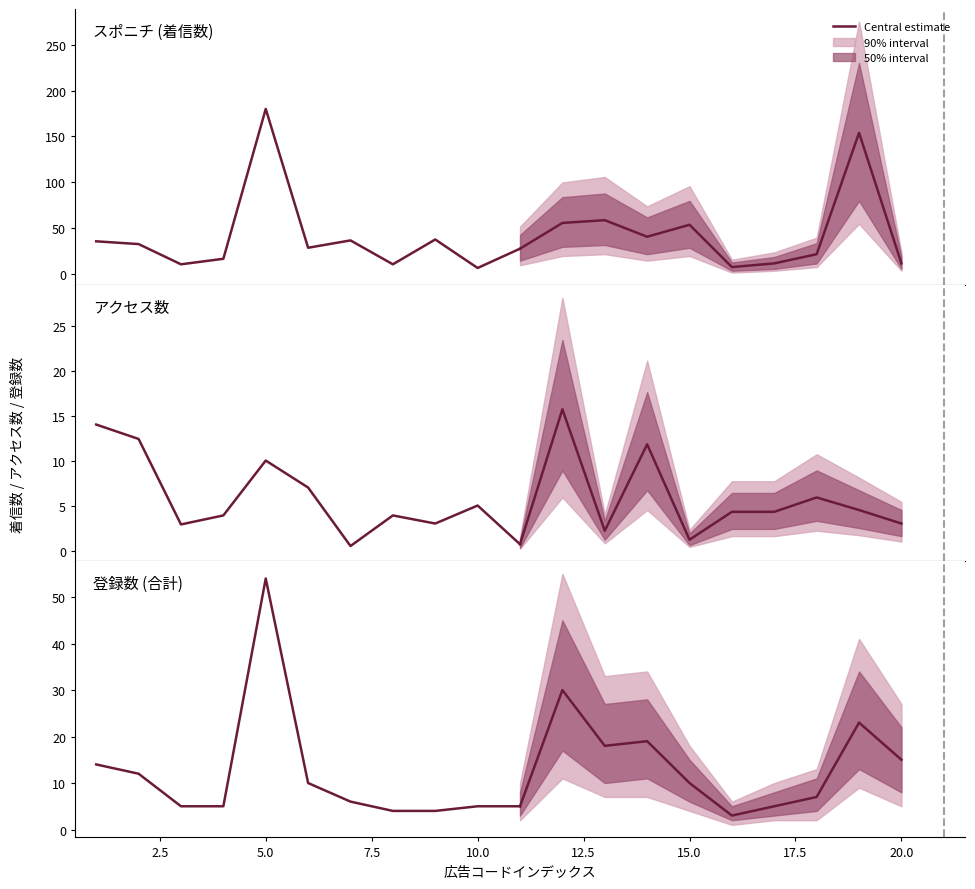

What is the difference between the second highest and minimum values?

10